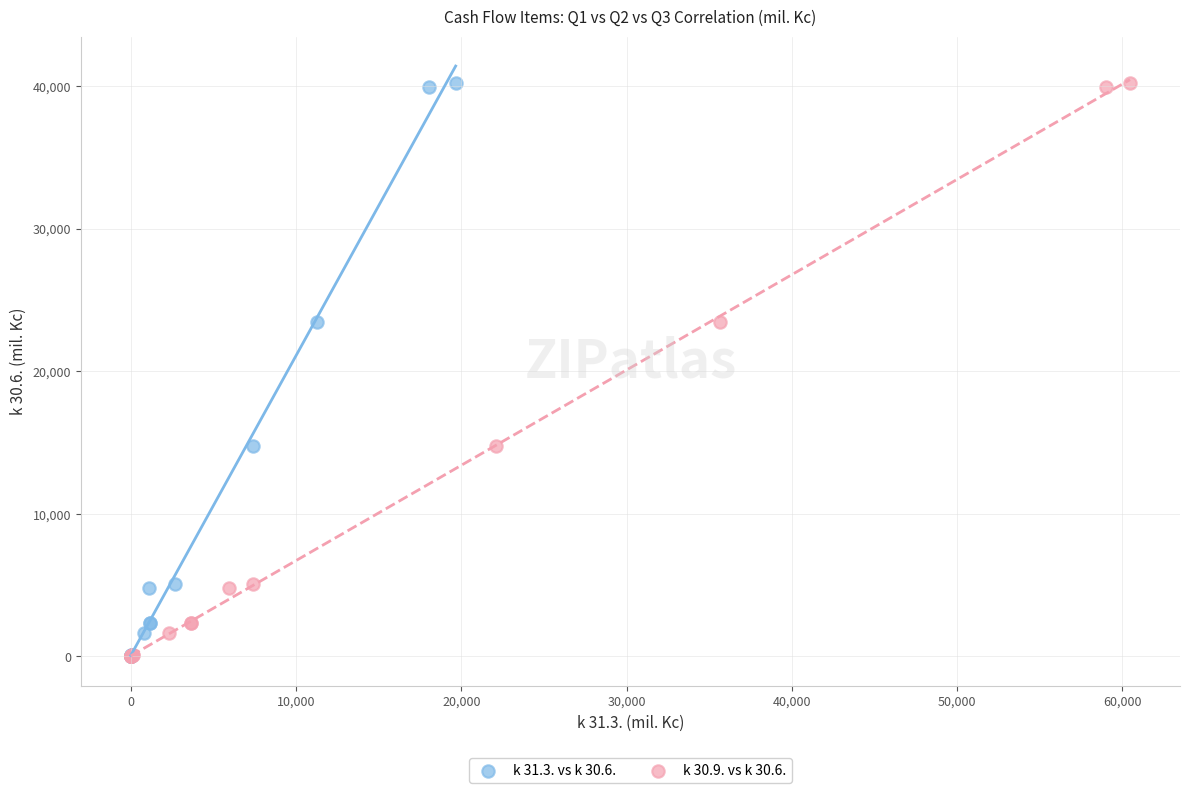

What are all the series names shown in the legend?

k 31.3. vs k 30.6., k 30.9. vs k 30.6.